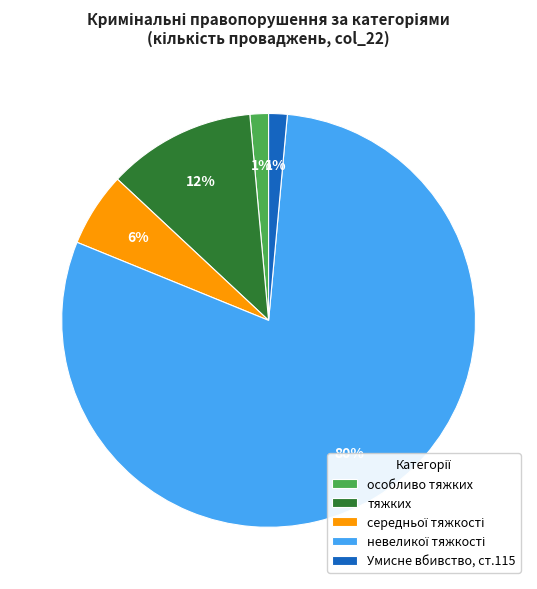

The Умисне вбивство, ст.115 slice represents 1% of the pie. True or false?

True